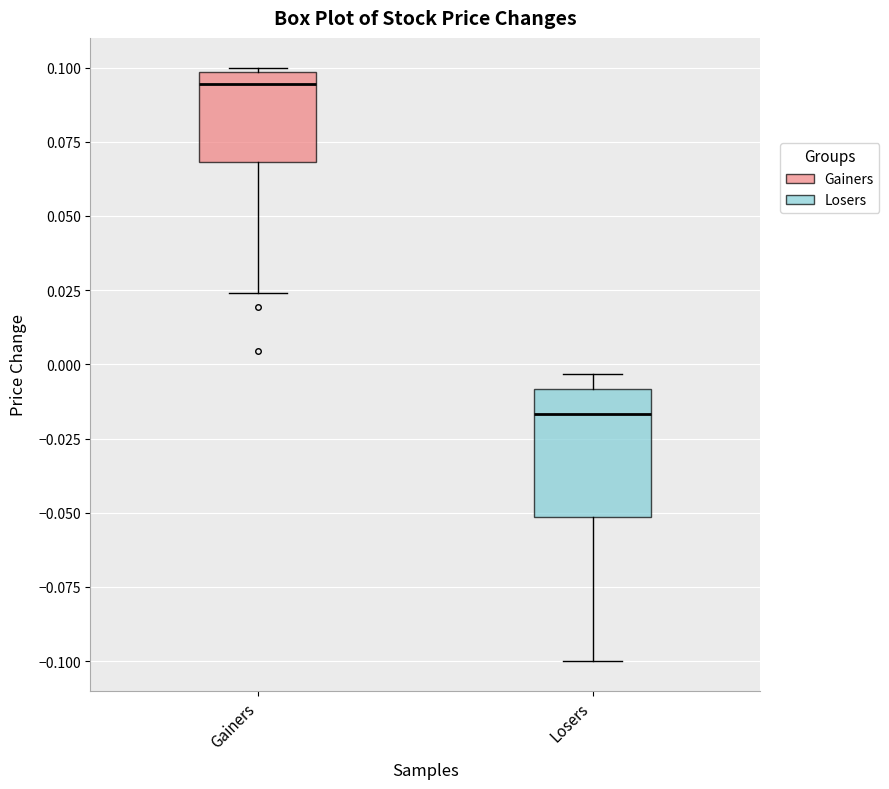

Which box is the tallest, from its lower edge to its upper edge?

Losers